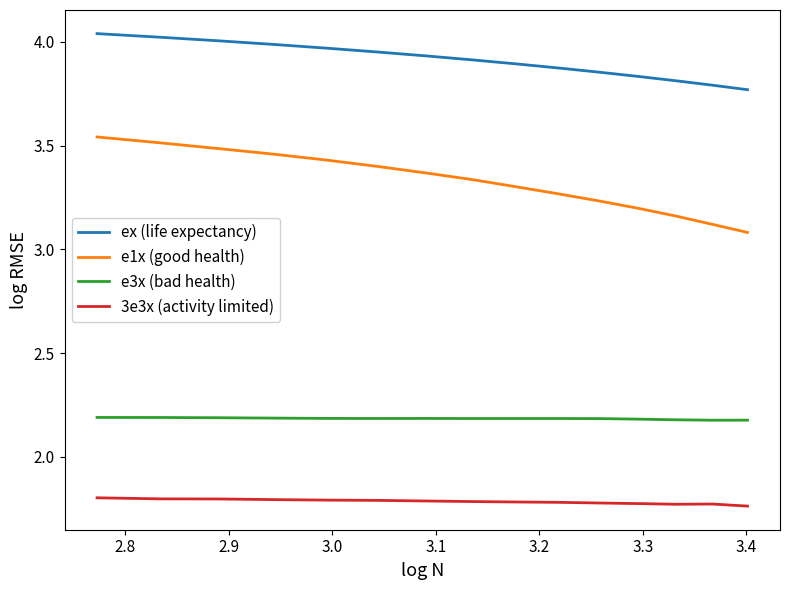

Which series has the largest total across all categories?

ex (life expectancy)